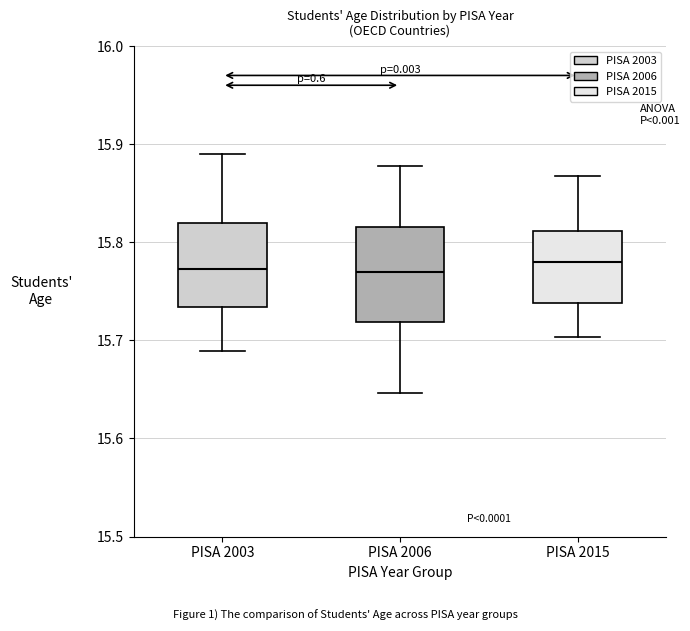

Reading left to right, read every box against the y-axis: the position of its median line, the range the box covers, and the ends of its whiskers. The values are not printed on the chart, so give them approximately, as read against the axis.

PISA 2003: median 15.77, box 15.73 to 15.82, whiskers 15.69 to 15.89
PISA 2006: median 15.77, box 15.72 to 15.82, whiskers 15.65 to 15.88
PISA 2015: median 15.78, box 15.74 to 15.81, whiskers 15.70 to 15.87